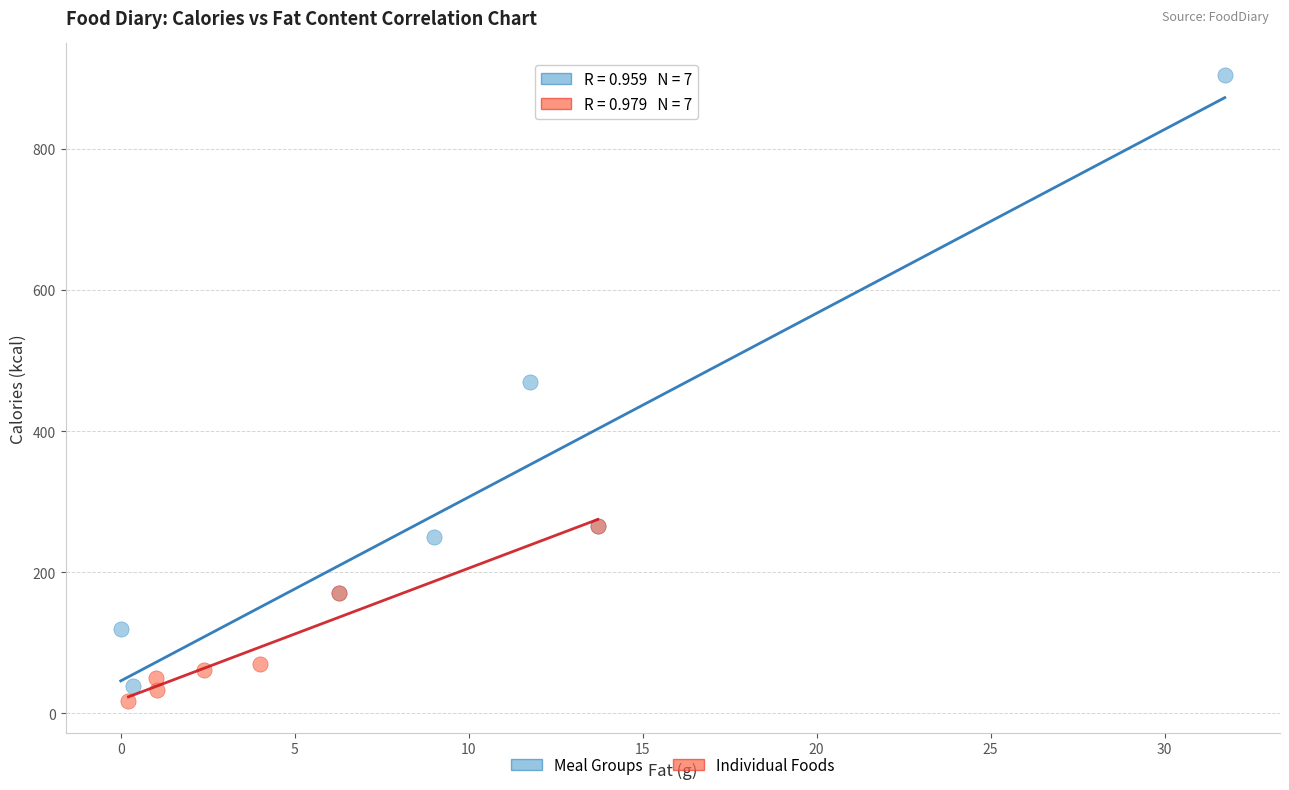

Which series reaches the maximum Y coordinate?

Meal Groups